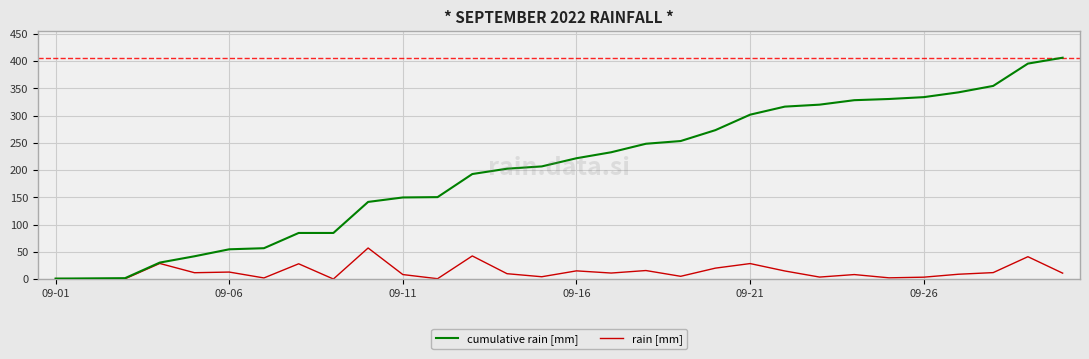

What are all the series names shown in the legend?

cumulative rain [mm], rain [mm]